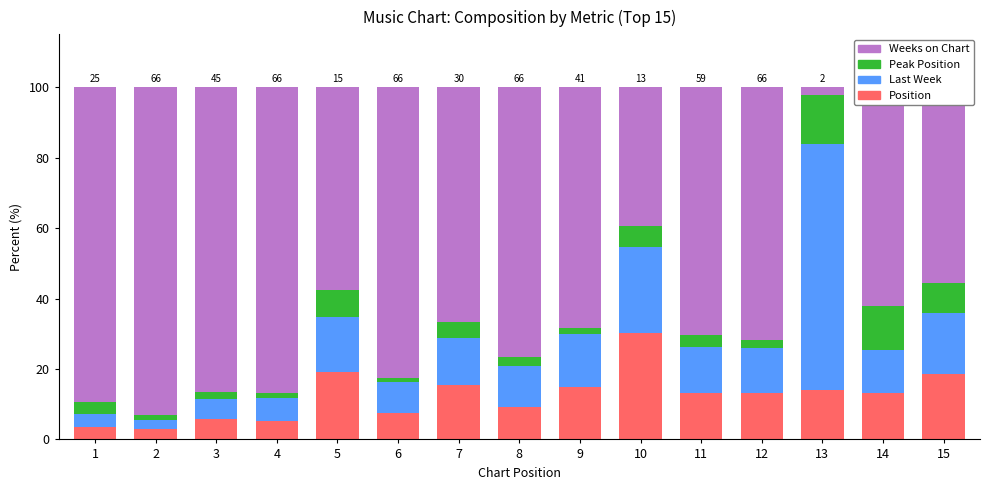

What is the sum of the Position values at 1 and 14?

16.8